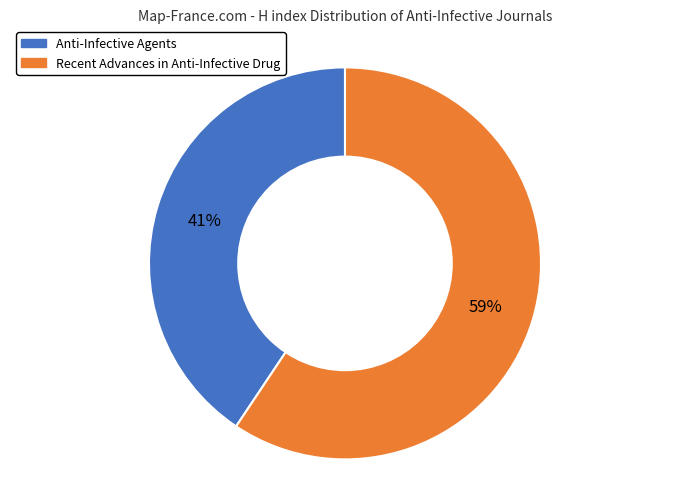

To the nearest percent, what is the combined percentage of Anti-Infective Agents and Recent Advances in Anti-Infective Drug?

100%